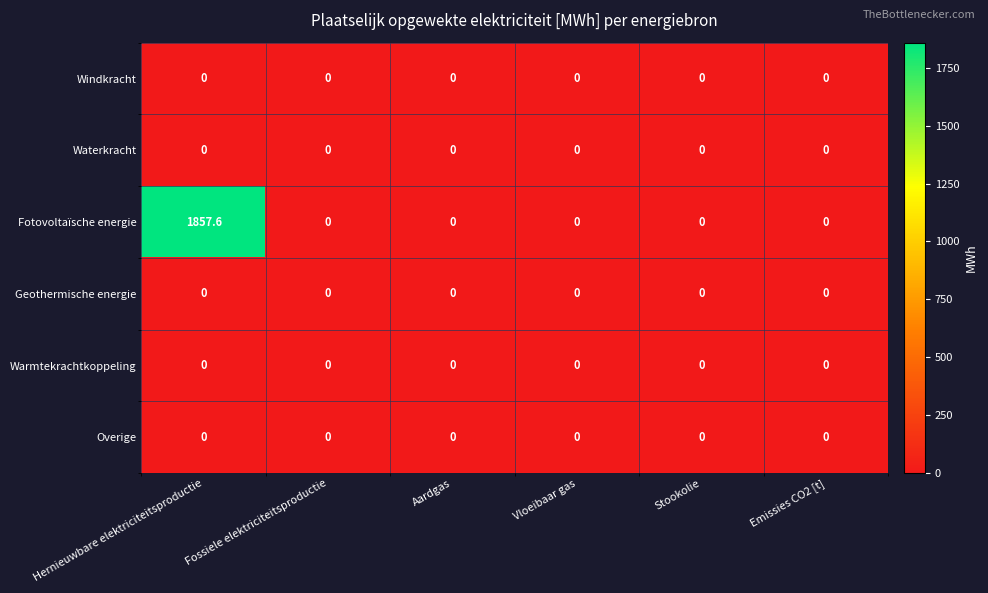

What is the sum of the Fotovoltaïsche energie values at Hernieuwbare elektriciteitsproductie and Stookolie?

1857.6